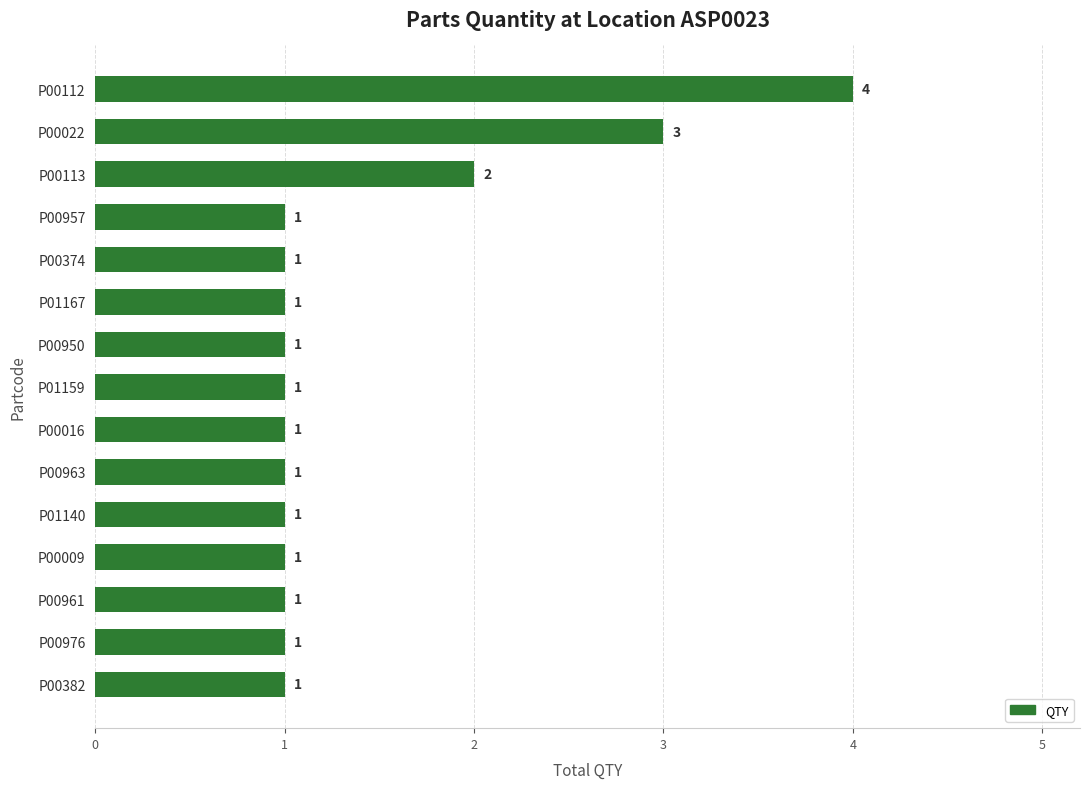

Is it true that the value at P00961 is 1?

True